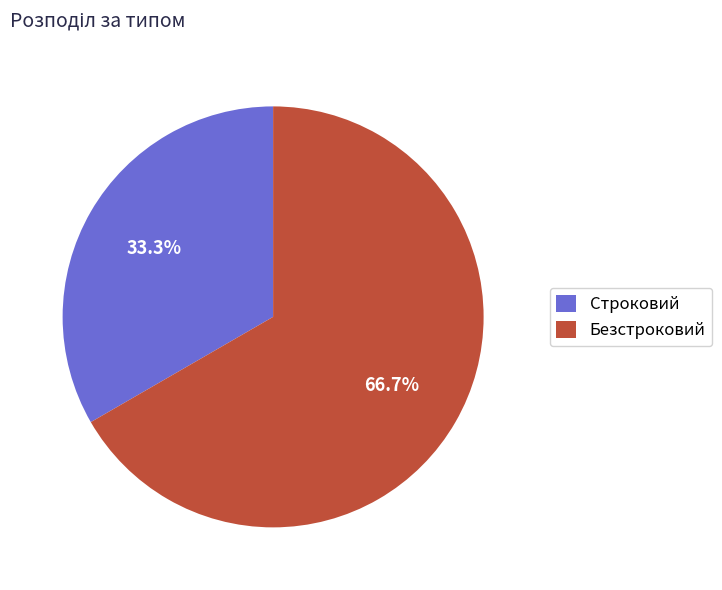

True or false: Безстроковий accounts for 67% of the total.

True